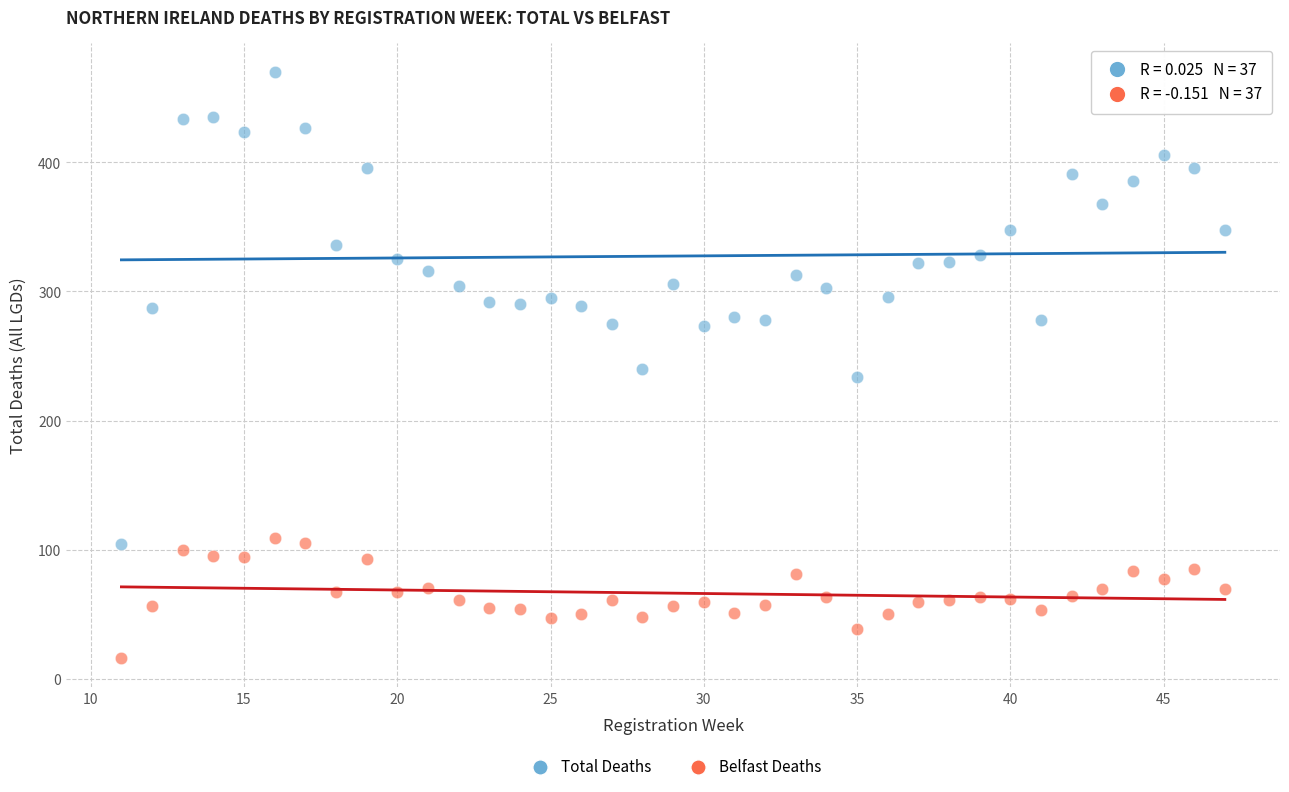

What are all the series names shown in the legend?

Total Deaths, Belfast Deaths